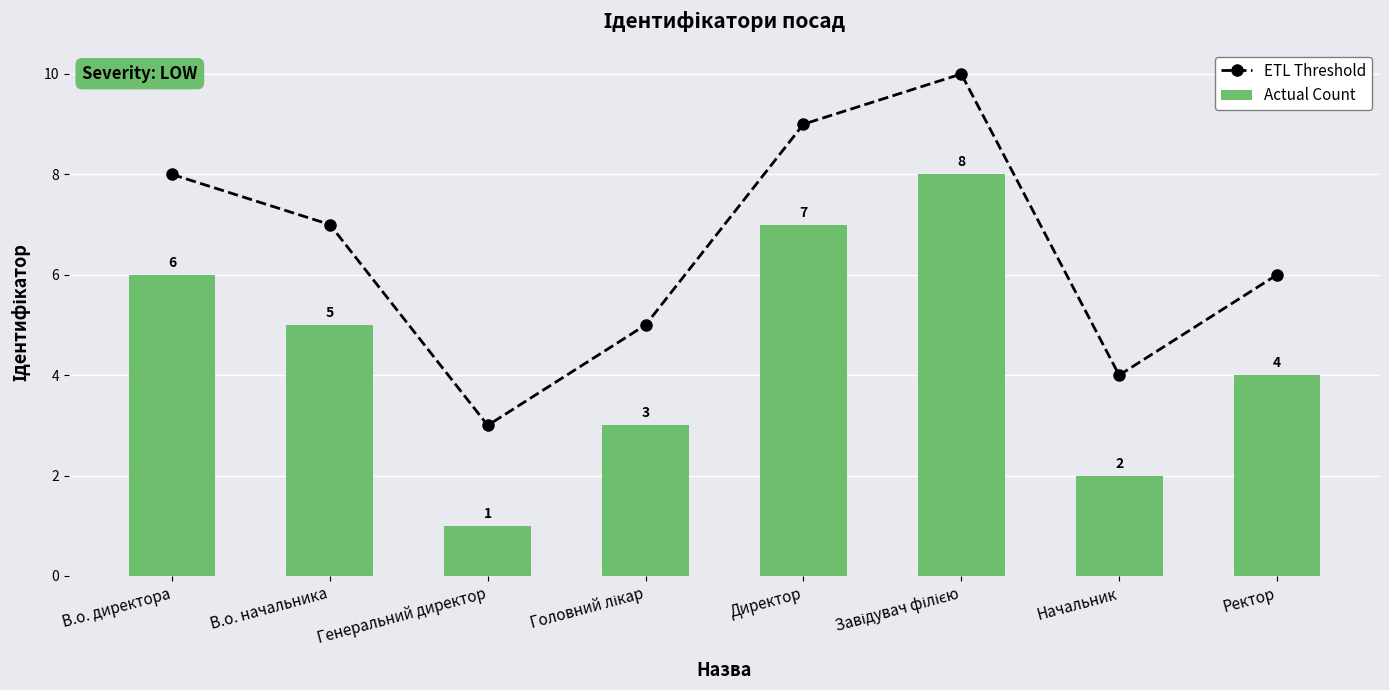

What position from the left is Ректор?

8